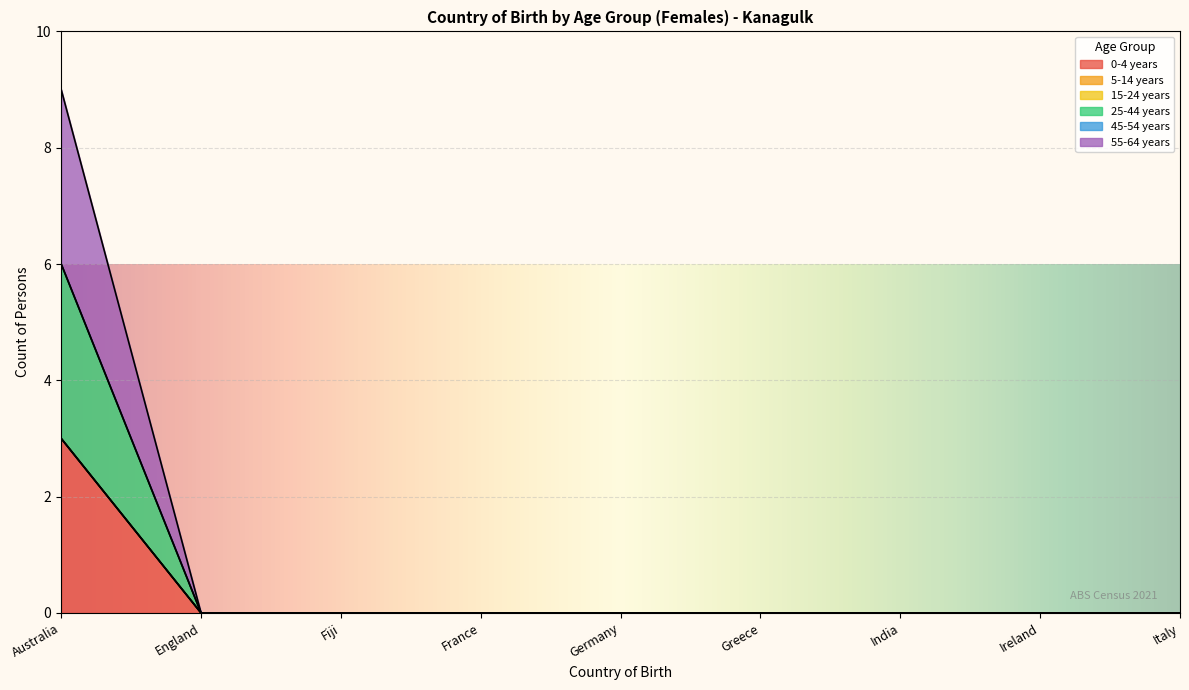

Reading left to right, transcribe all the data shown in this chart.

0-4 years: 3	0	0	0	0	0	0	0	0
25-44 years: 3	0	0	0	0	0	0	0	0
55-64 years: 3	0	0	0	0	0	0	0	0